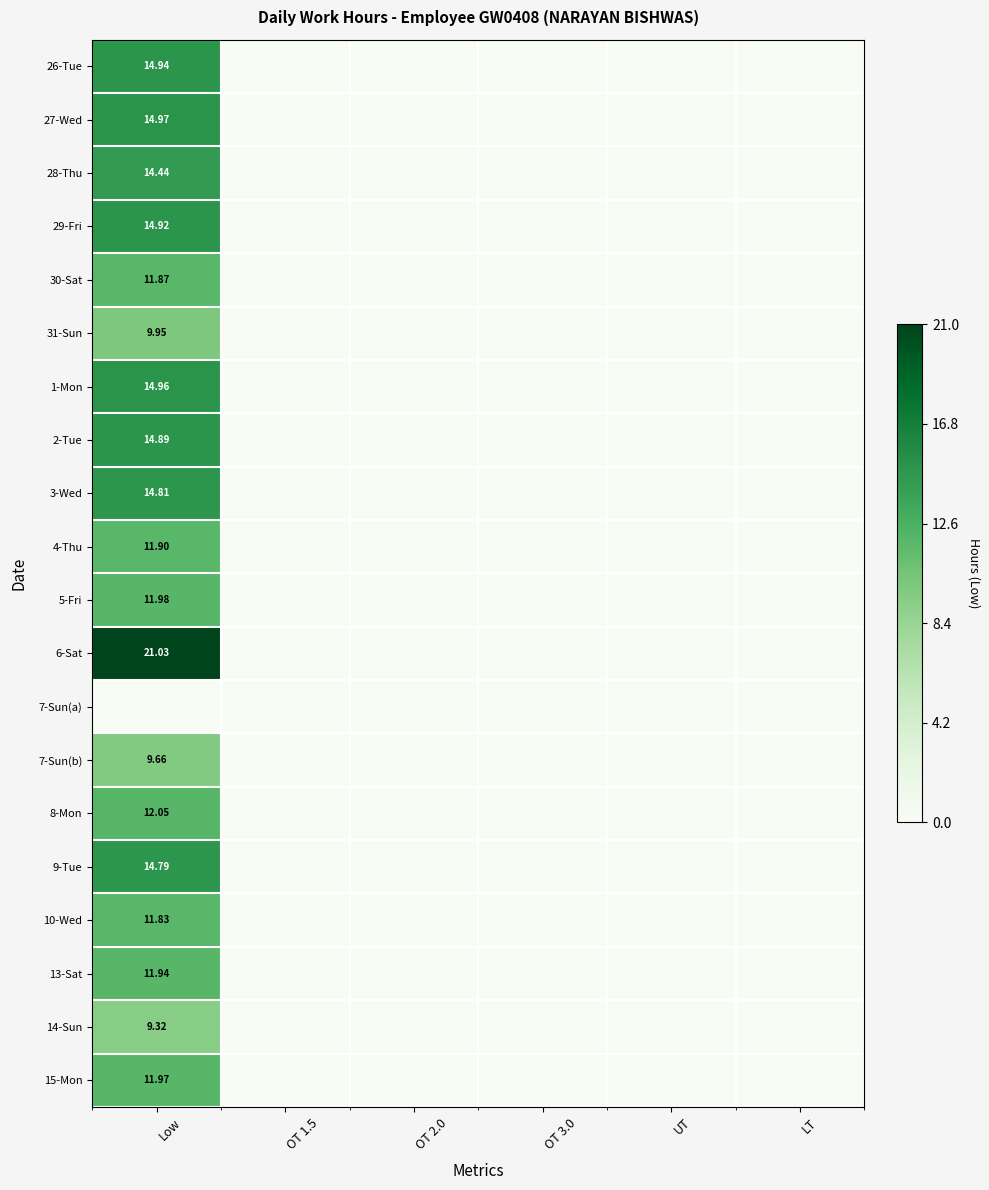

Where is 26-Tue nearest to the value 0?

OT 1.5